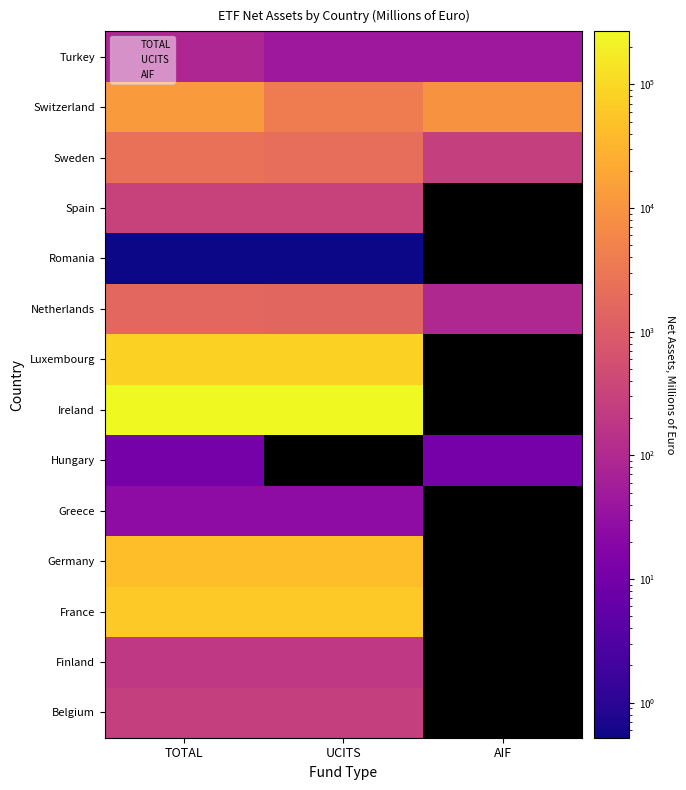

Reading left to right, what are all the values shown in this chart?

TOTAL: Belgium=261.0	Finland=195.2	France=62715.0	Germany=42995.0	Greece=25.3	Hungary=11.2	Ireland=268346.0	Luxembourg=82017.0	Netherlands=1629.0	Romania=0.5	Spain=305.0	Sweden=2490.6	Switzerland=12877.3	Turkey=88.4
UCITS: Belgium=261.0	Finland=195.2	France=62715.0	Germany=42995.0	Greece=25.3	Hungary=0.0	Ireland=268346.0	Luxembourg=82017.0	Netherlands=1533.0	Romania=0.5	Spain=305.0	Sweden=2220.0	Switzerland=3824.8	Turkey=44.2
AIF: Belgium=0.0	Finland=0.0	France=0.0	Germany=0.0	Greece=0.0	Hungary=11.2	Ireland=0.0	Luxembourg=0.0	Netherlands=96.0	Romania=0.0	Spain=0.0	Sweden=270.6	Switzerland=9052.5	Turkey=44.2